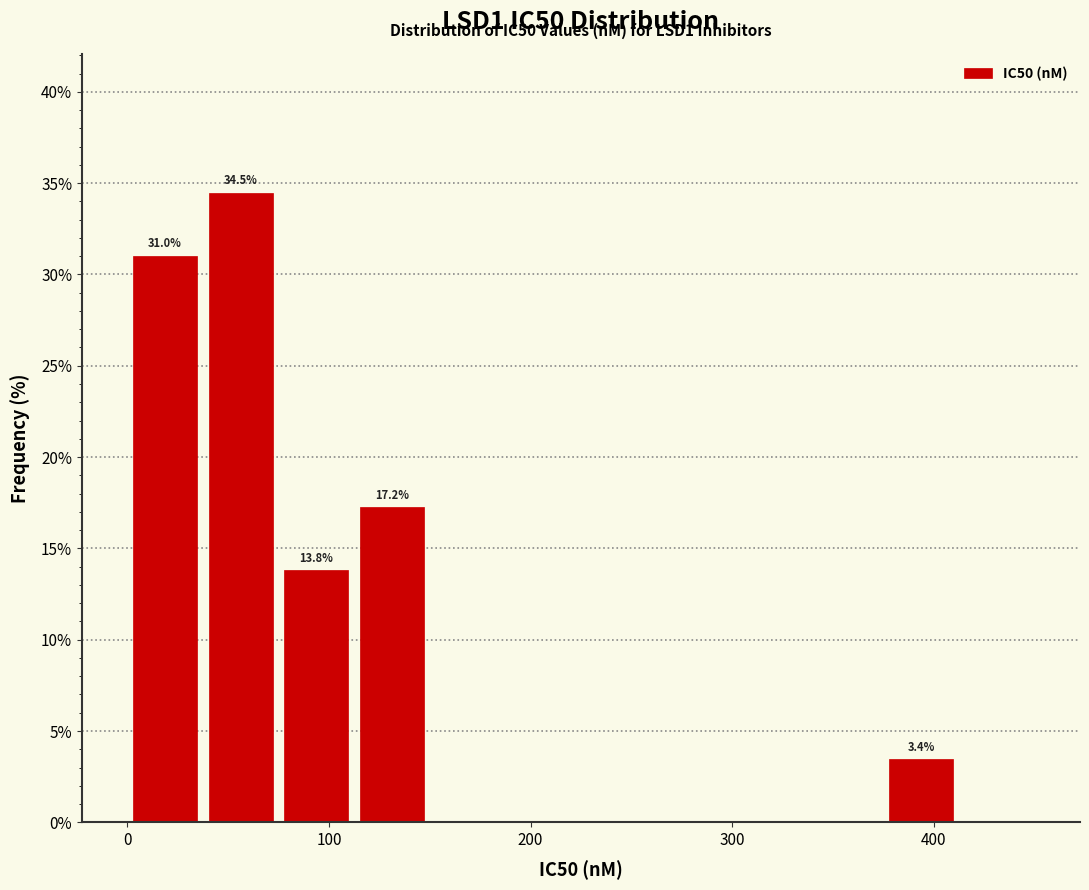

Read against the x-axis, roughly where is the centre of the tallest bar?

60